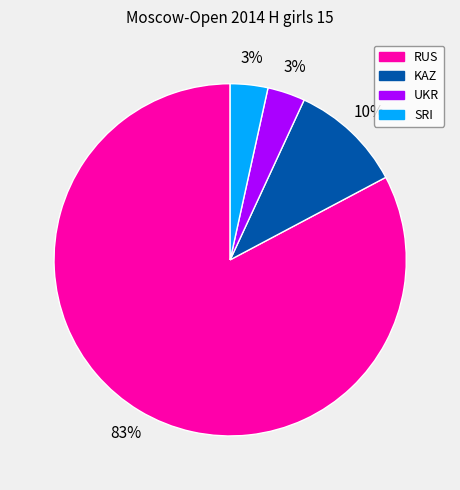

To the nearest percent, what percentage of the pie is SRI?

3%